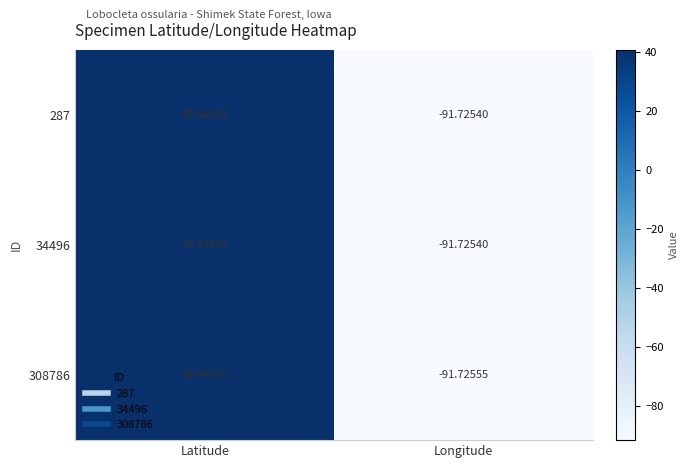

Which category has the highest value in the 34496 series?

Latitude